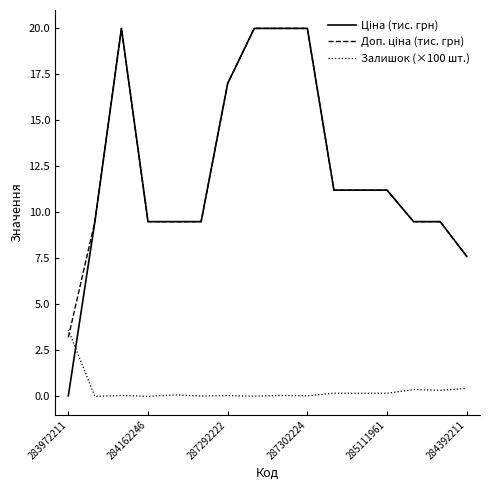

What is the maximum value shown in the chart?

20.0